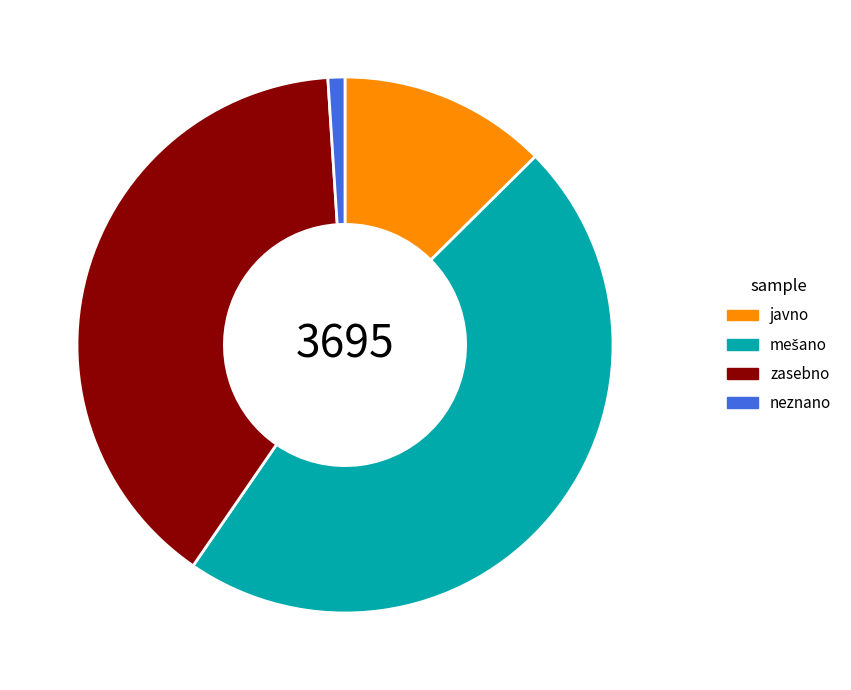

What is the smallest slice in the pie chart?

neznano